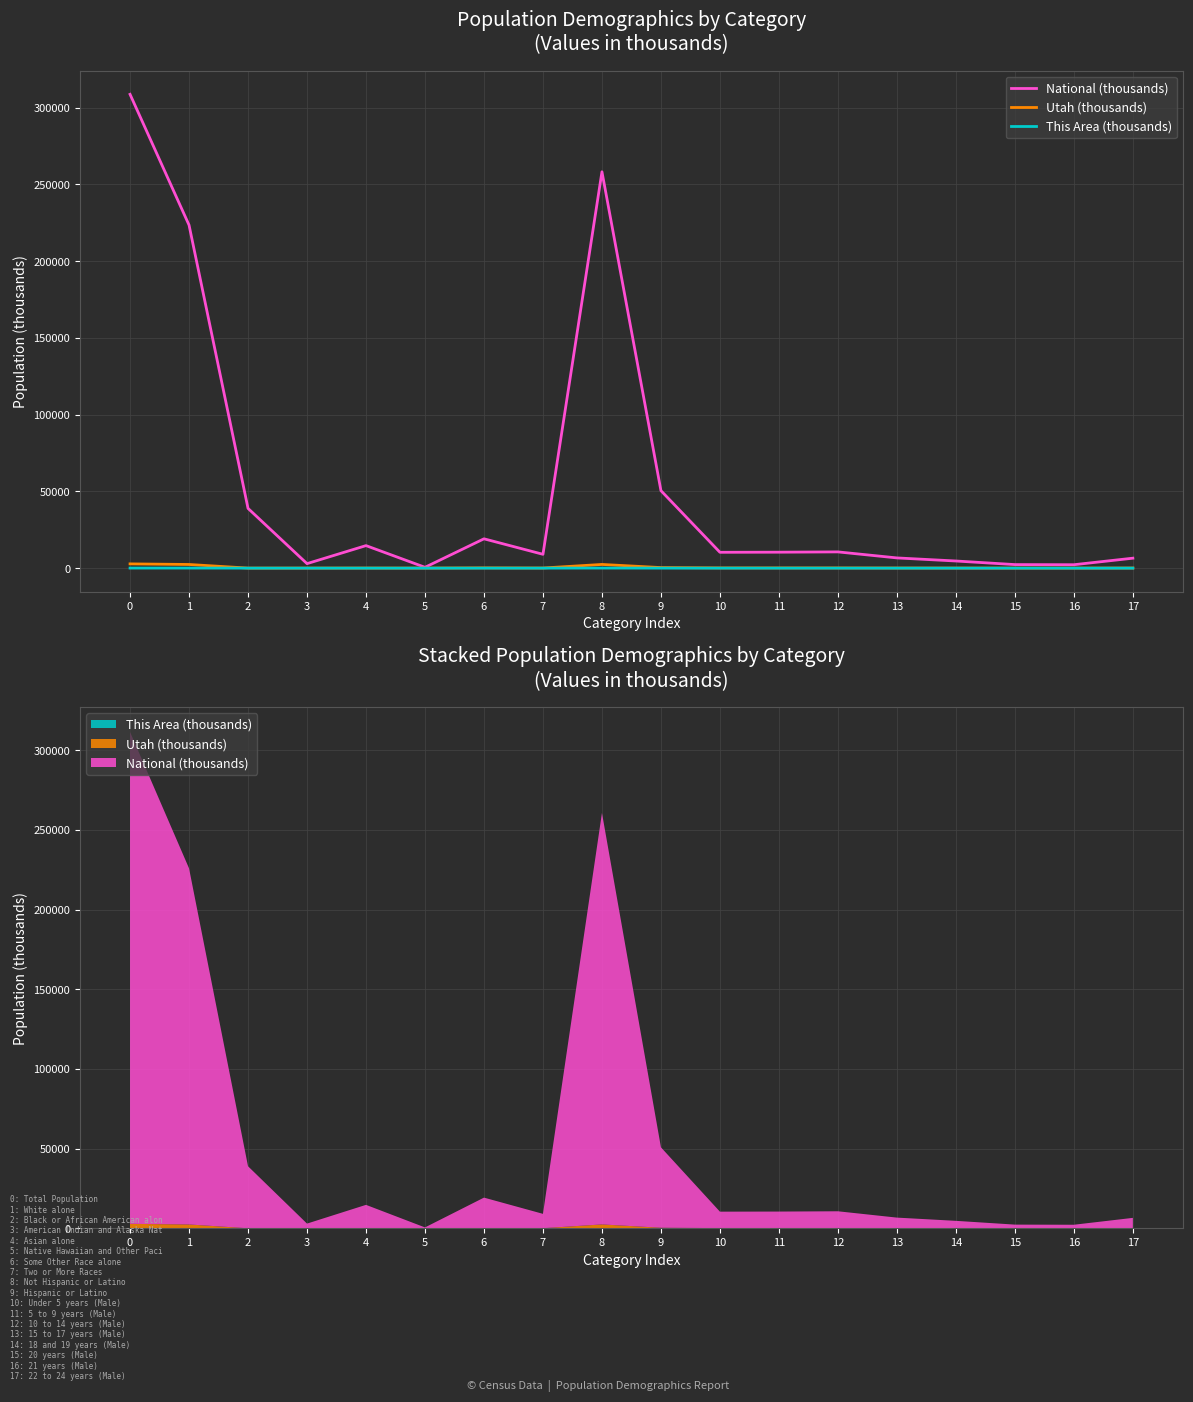

The National (thousands) series shows 6482.7 at 17. True or false?

True